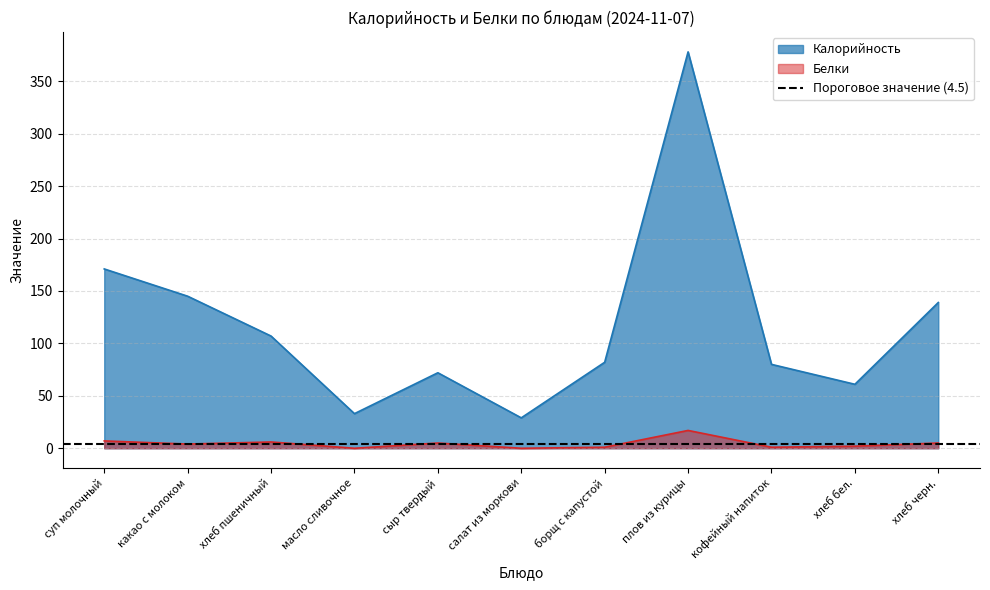

True or false: Калорийность has more than 0 interior local peaks.

True